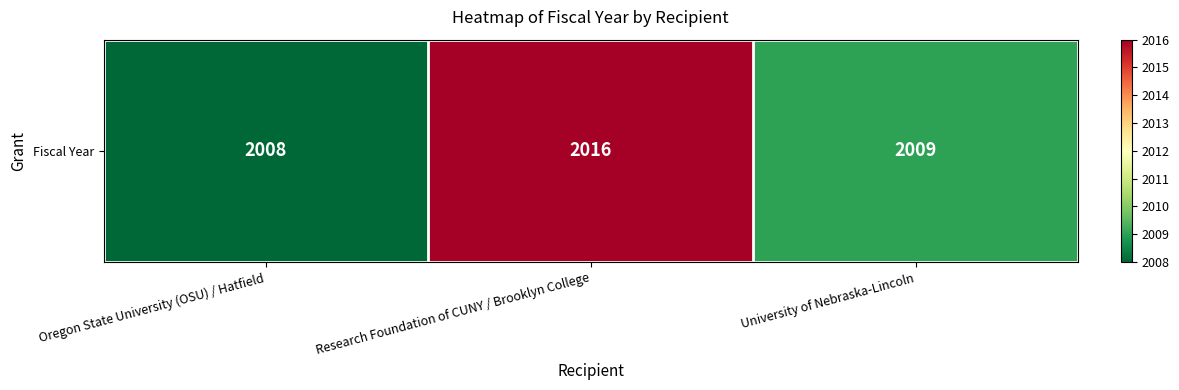

List the labels in order of value, smallest first.

Oregon State University (OSU) / Hatfield, University of Nebraska-Lincoln, Research Foundation of CUNY / Brooklyn College